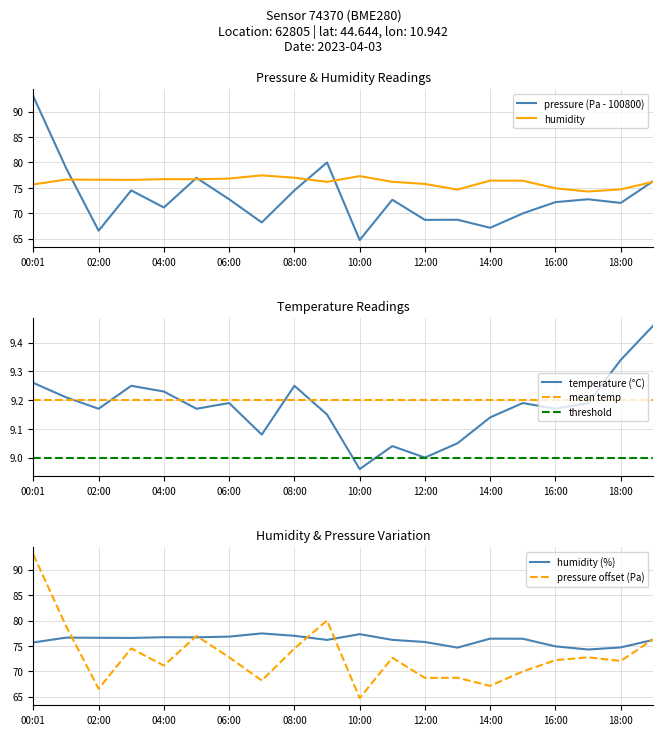

Read the humidity value at 00:01.

75.7